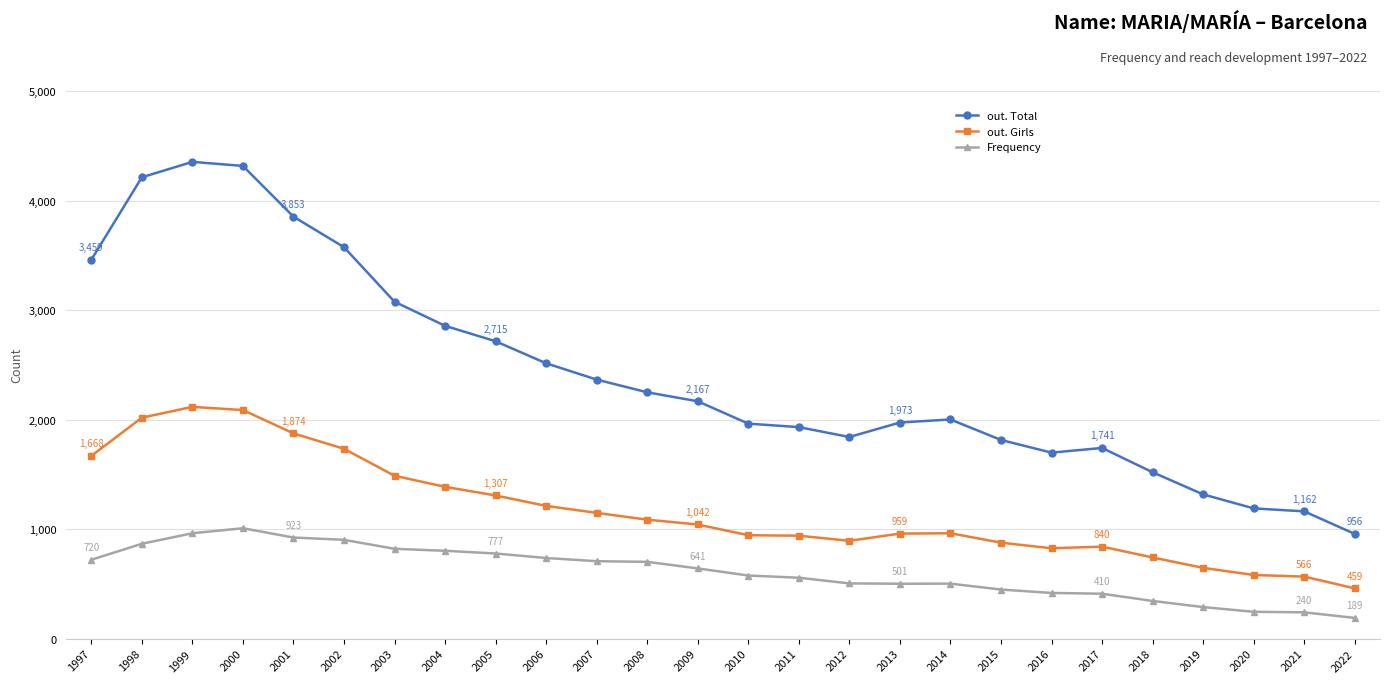

What is the difference between the Frequency values at 1998 and 2005?

89